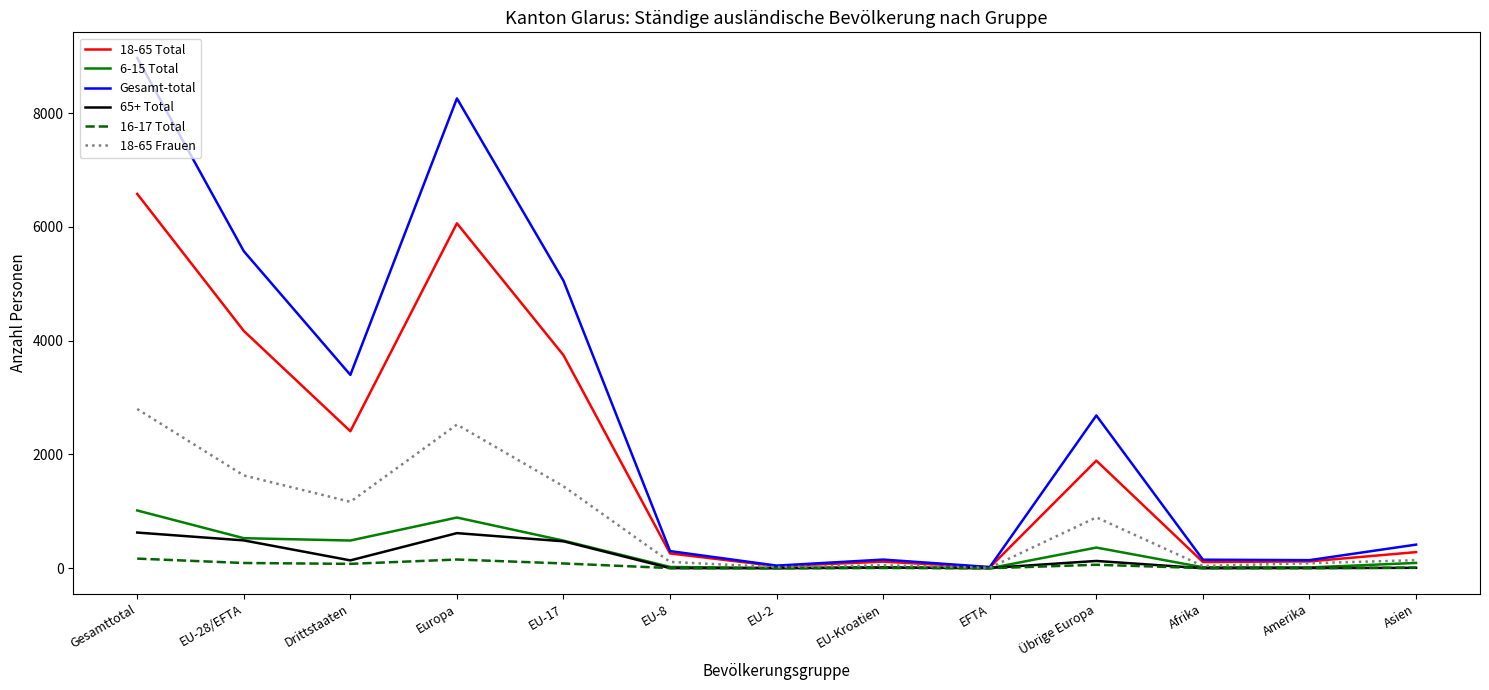

Which category has the highest value in the Gesamt-total series?

Gesamttotal